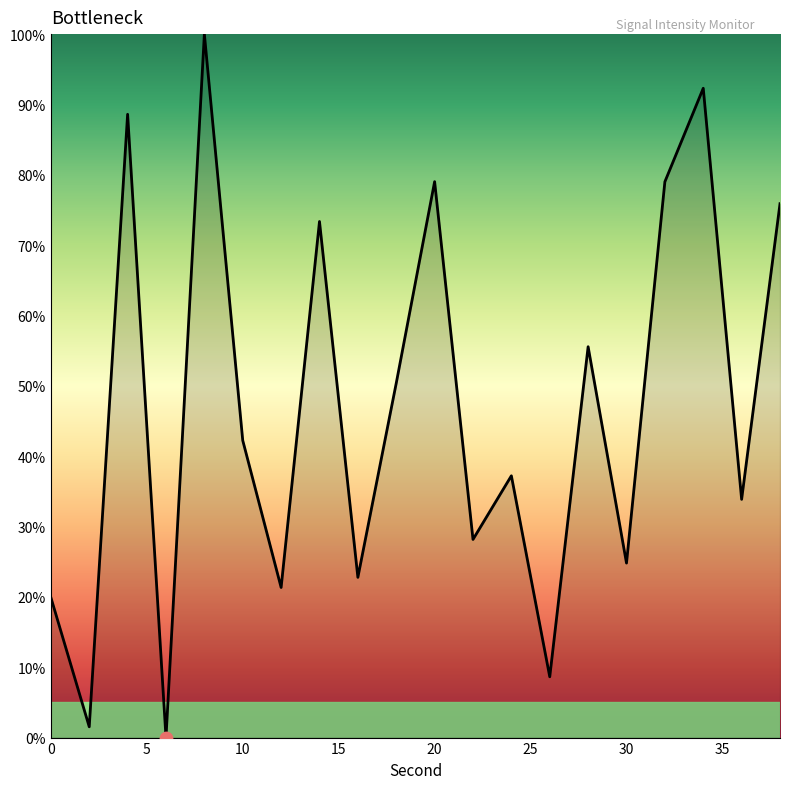

What is the greatest value displayed?

100.0